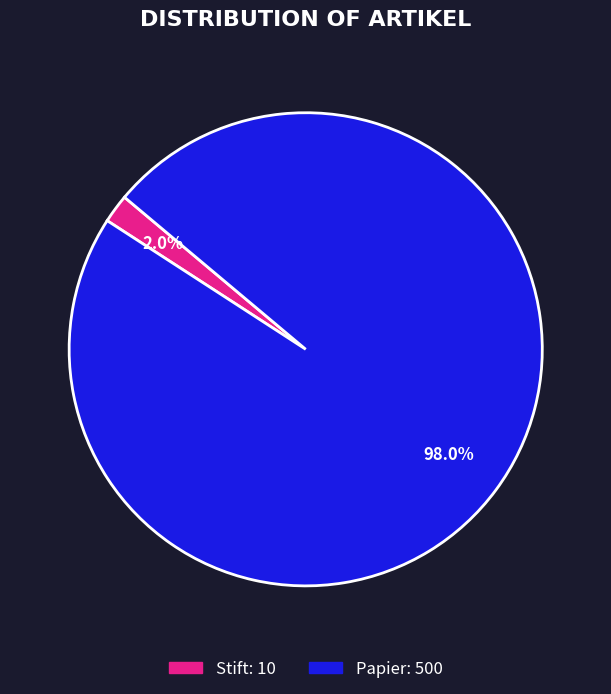

Does Stift account for over 50% of the chart?

No